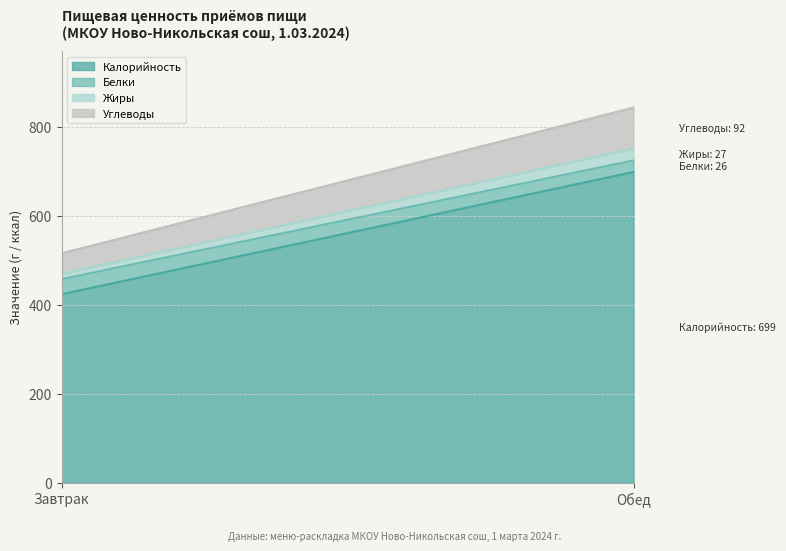

How many Углеводы values are between 46 and 92?

2